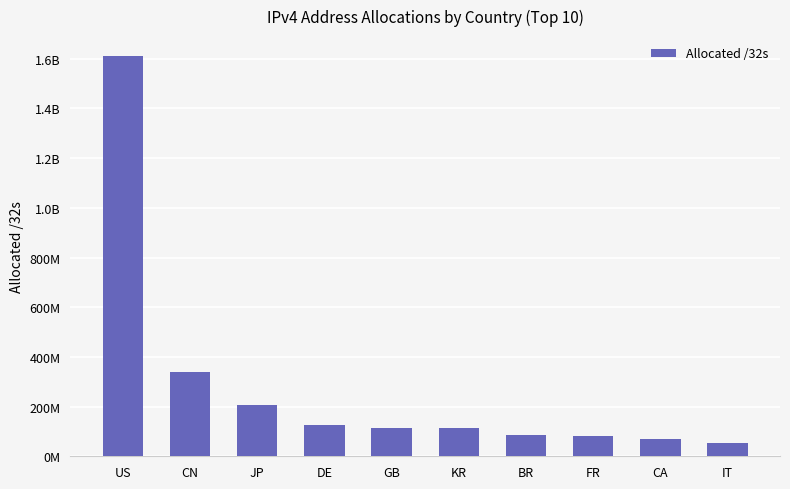

Which has a higher value, GB or CA?

GB